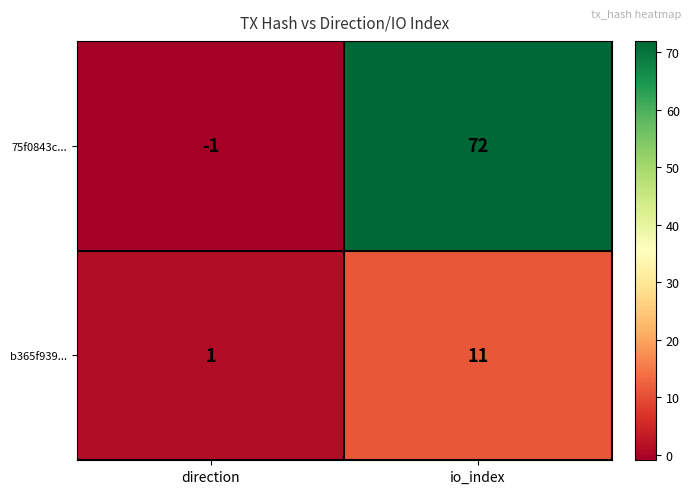

How many series are shown in this chart?

2